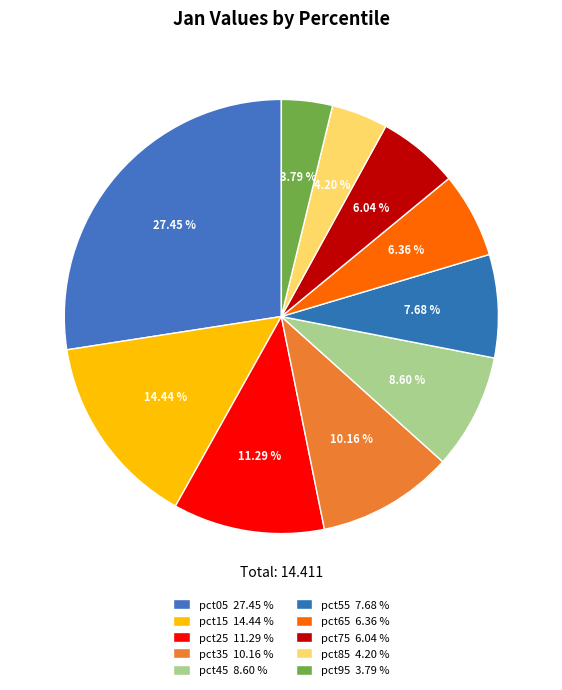

What percentage do pct15 and pct35 together represent?

24.6%